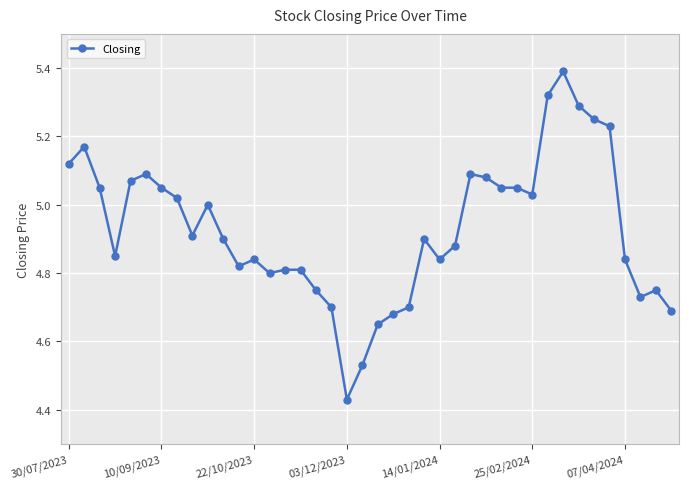

Does the chart display data point markers on the line(s)?

Yes